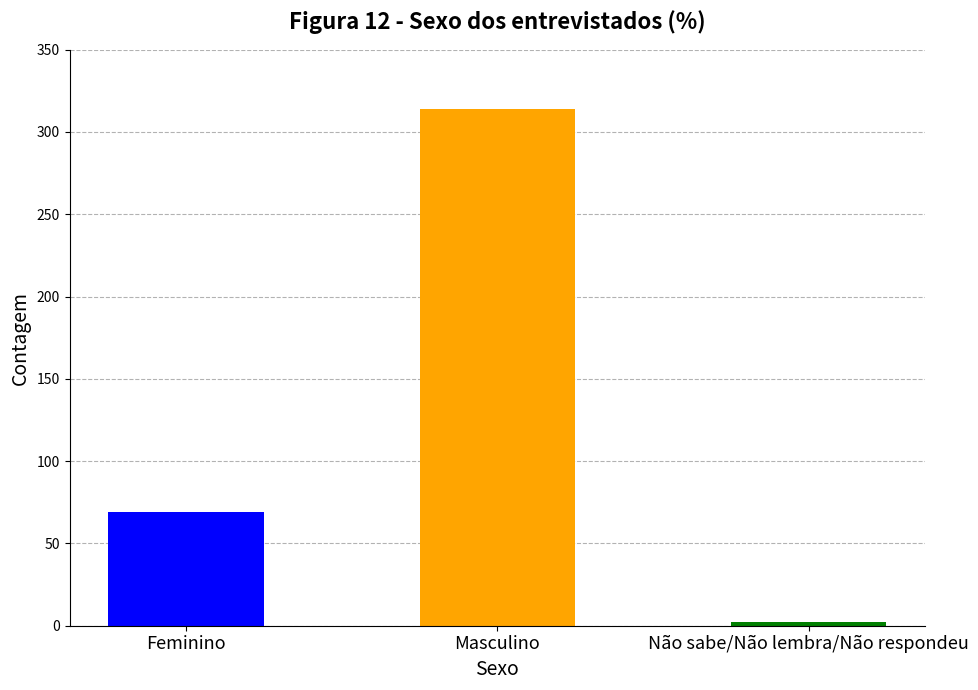

The chart shows a value of 3 at Não sabe/Não lembra/Não respondeu. True or false?

False